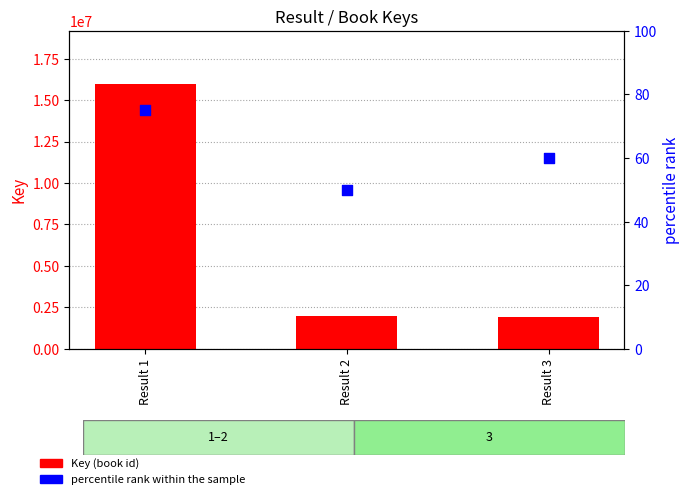

Is the value of percentile rank within the sample at Result 1 greater than the value of Key (book id) at Result 1?

No